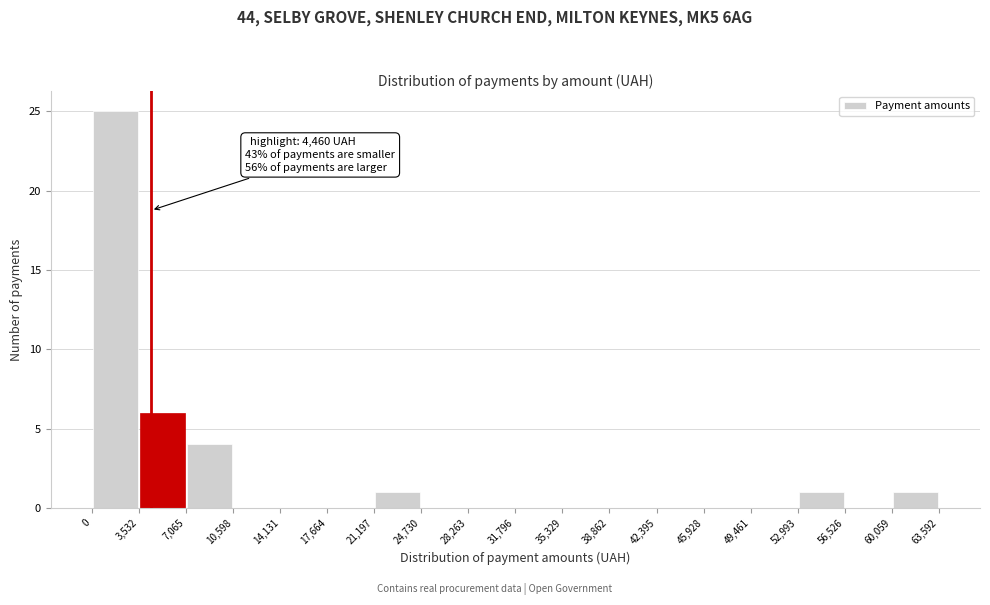

Over which range of the x-axis is the bar tallest?

0 to 3,532